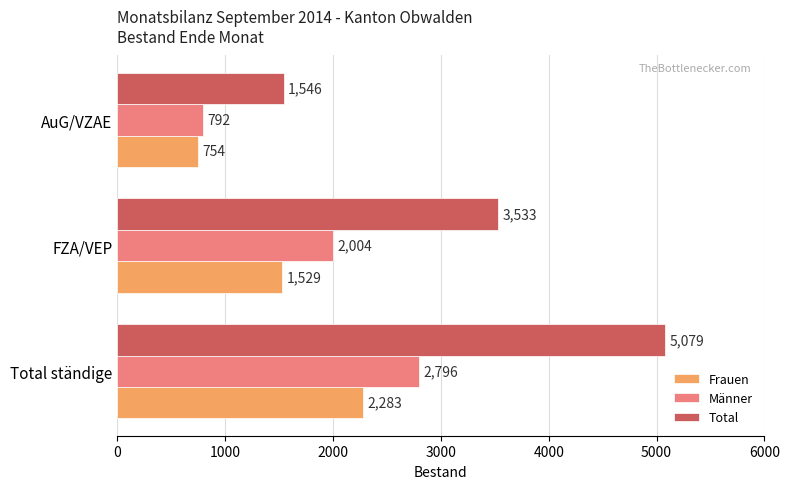

List the series in order of their peak value, lowest first.

Frauen, Männer, Total